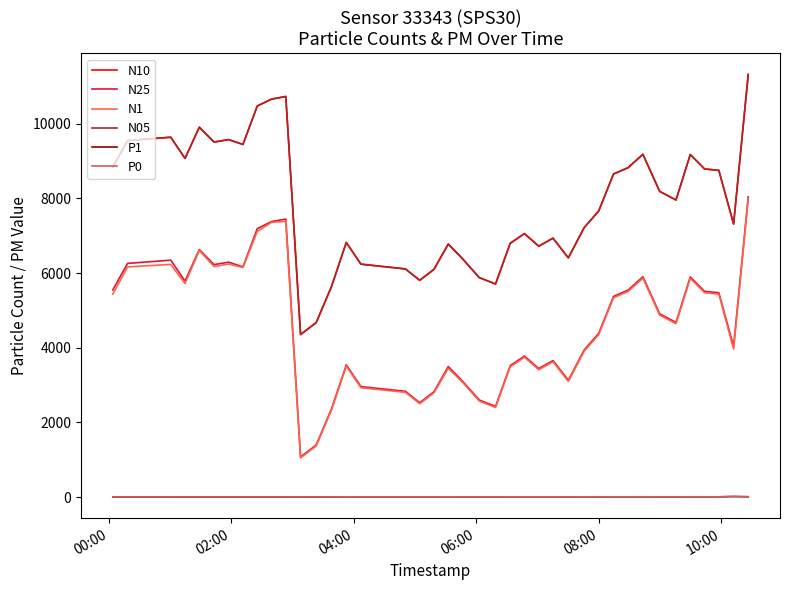

What is the sum of all N1 values?

181917.2